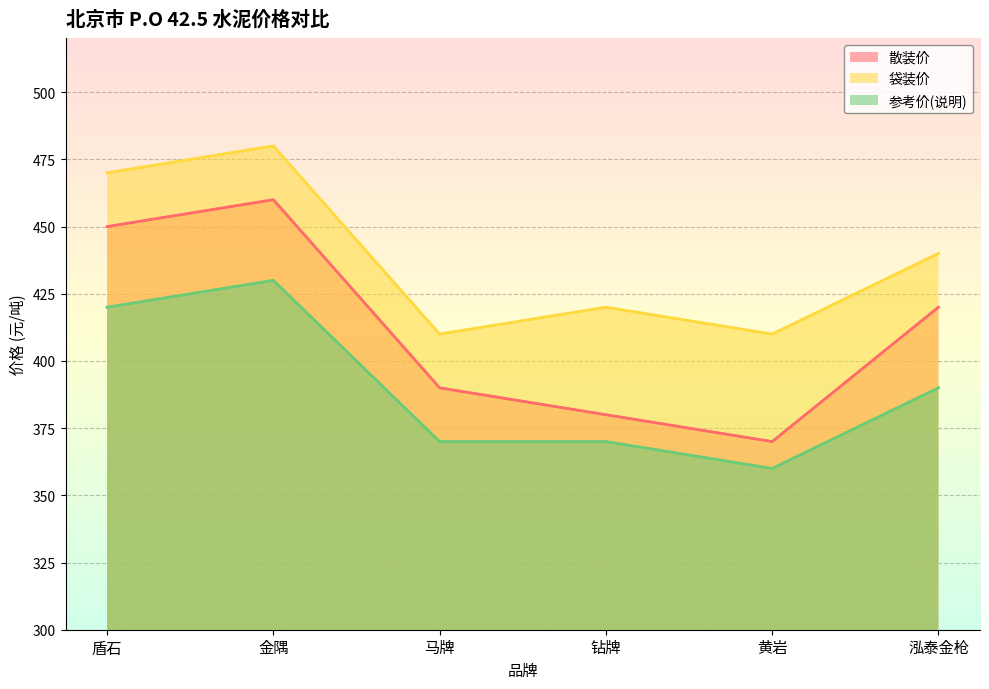

What are all the series names shown in the legend?

散装价, 袋装价, 参考价(说明)